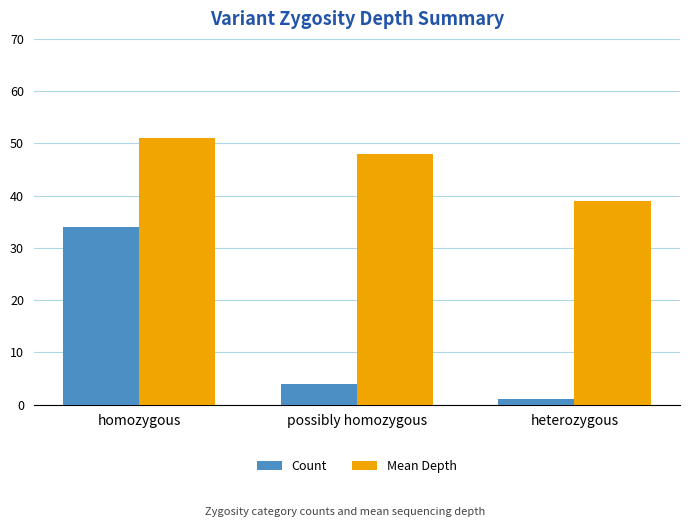

What is the label of the 1st bar from the right?

heterozygous